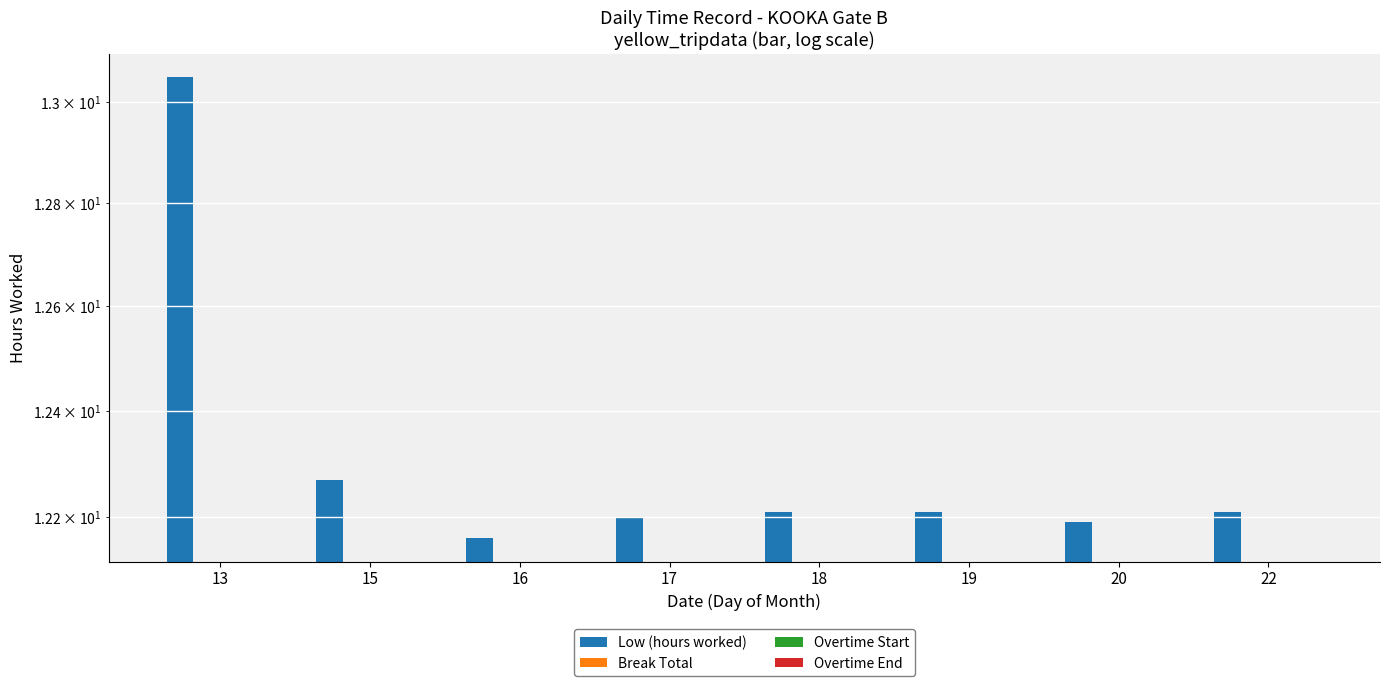

How many bars are there in total?

32